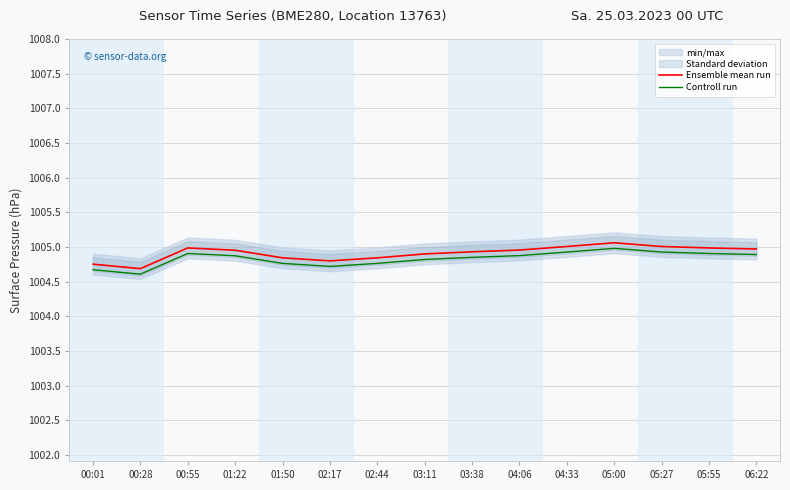

At how many categories does at least one series exceed 1004?

15